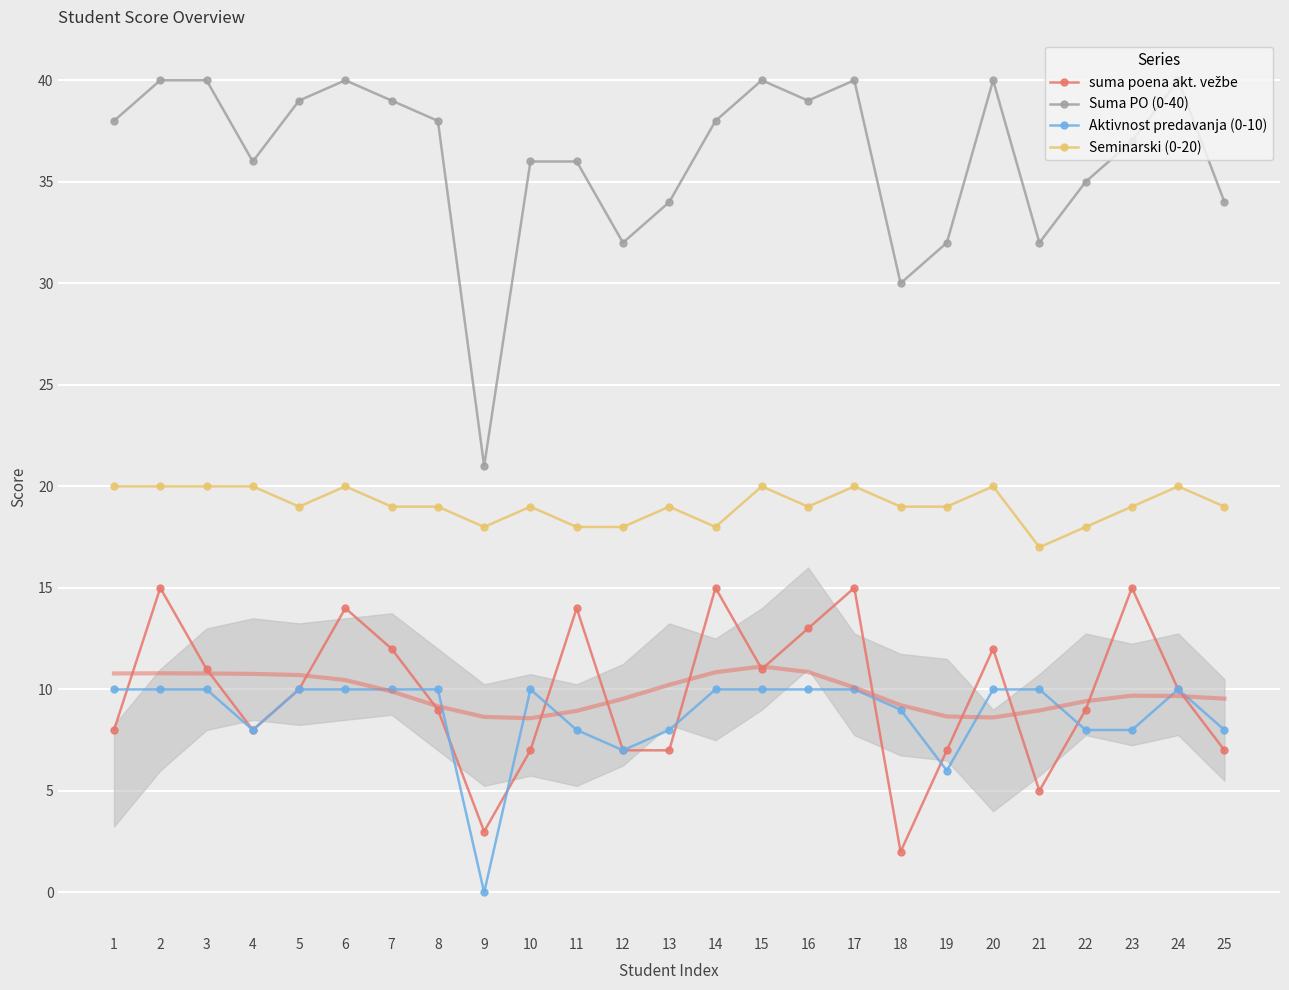

Which series has the largest range (max minus min)?

Suma PO (0-40)